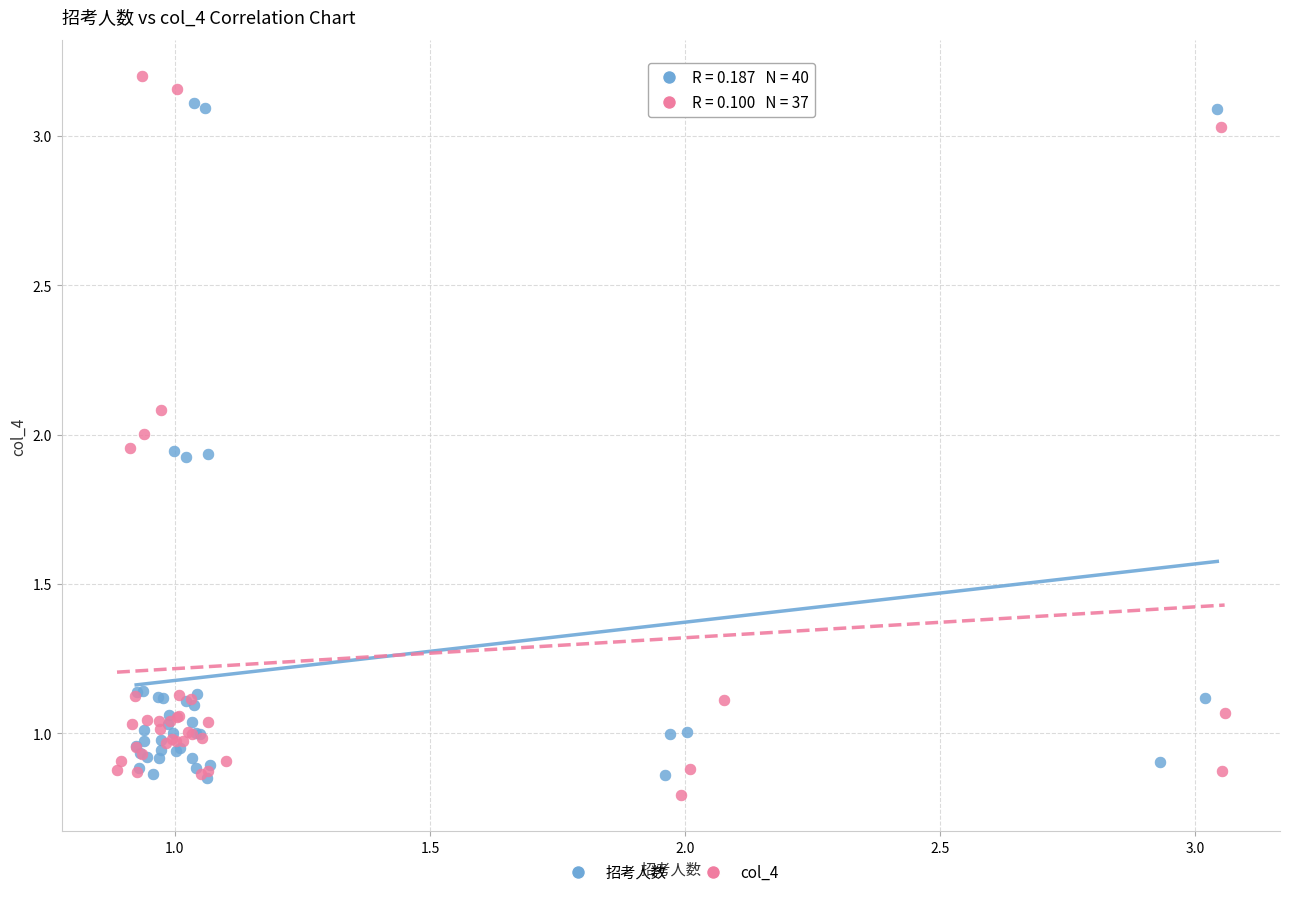

Which series has the widest spread of Y values?

col_4